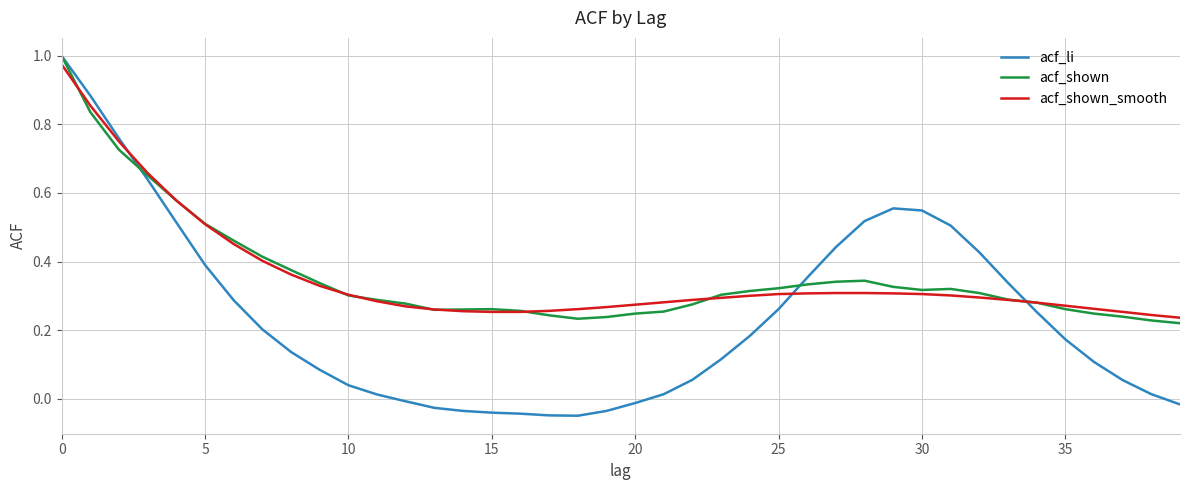

After their last crossing, which series has the higher values: acf_li or acf_shown?

acf_shown